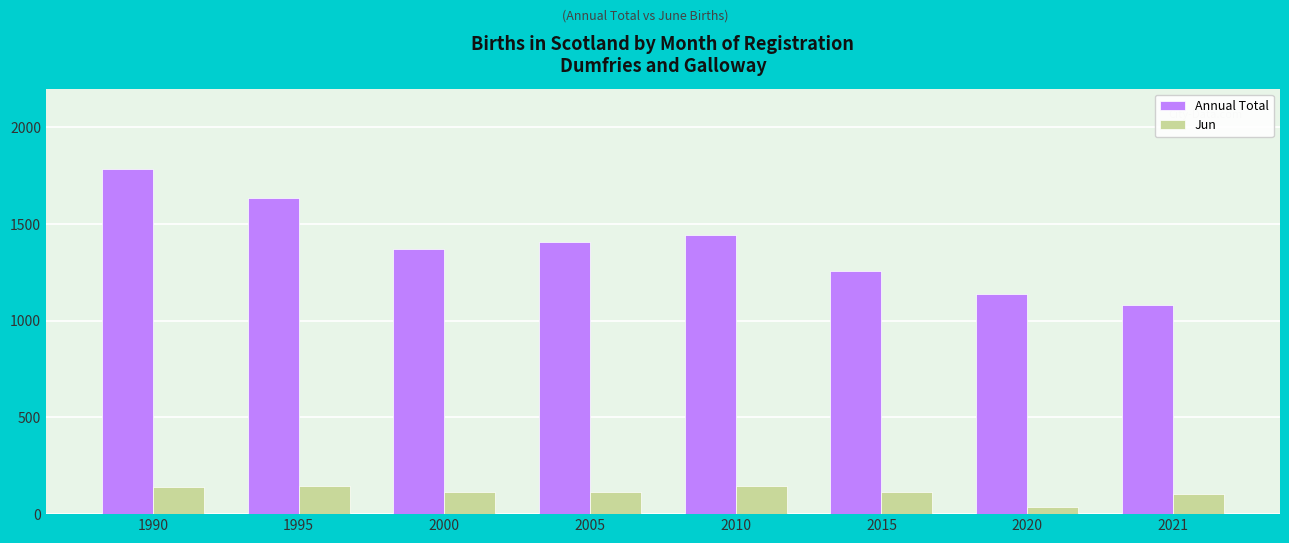

Which series has the largest range (max minus min)?

Annual Total